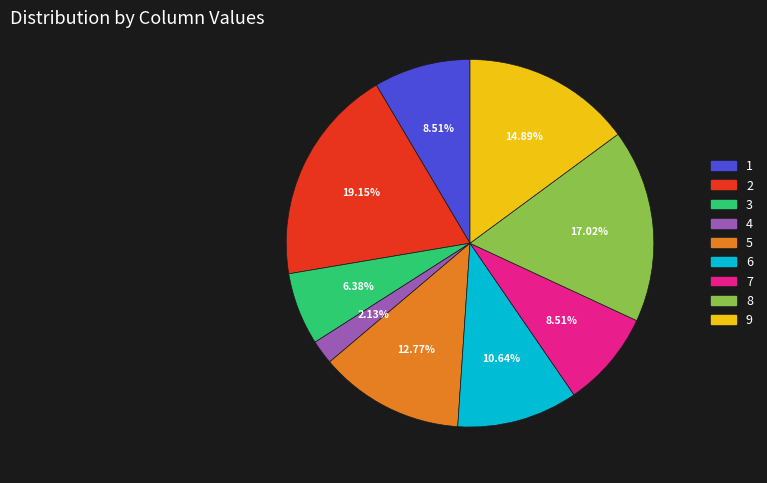

Is there a majority slice in this chart?

No